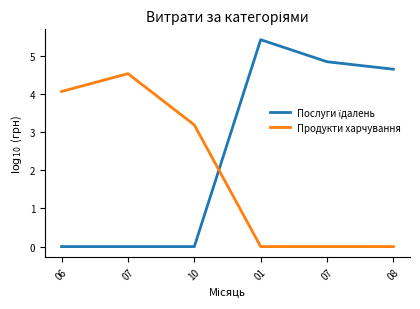

How many intersections are there between Продукти харчування and Послуги їдалень?

1